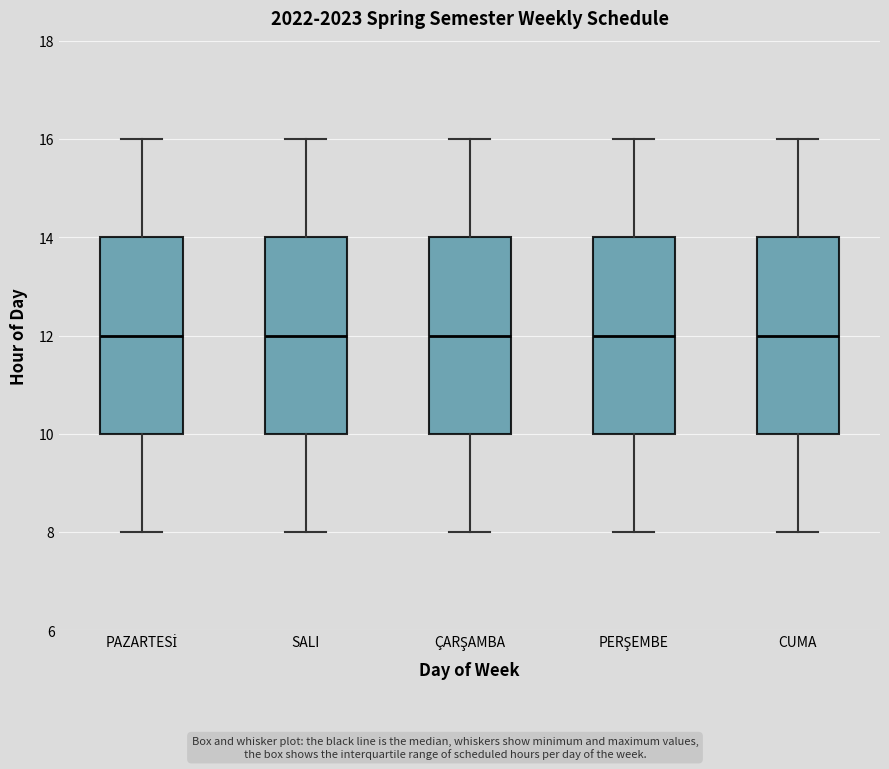

Where does the upper whisker of the box for SALI end on the y-axis? The values are not printed on the chart, so give them approximately, as read against the axis.

16